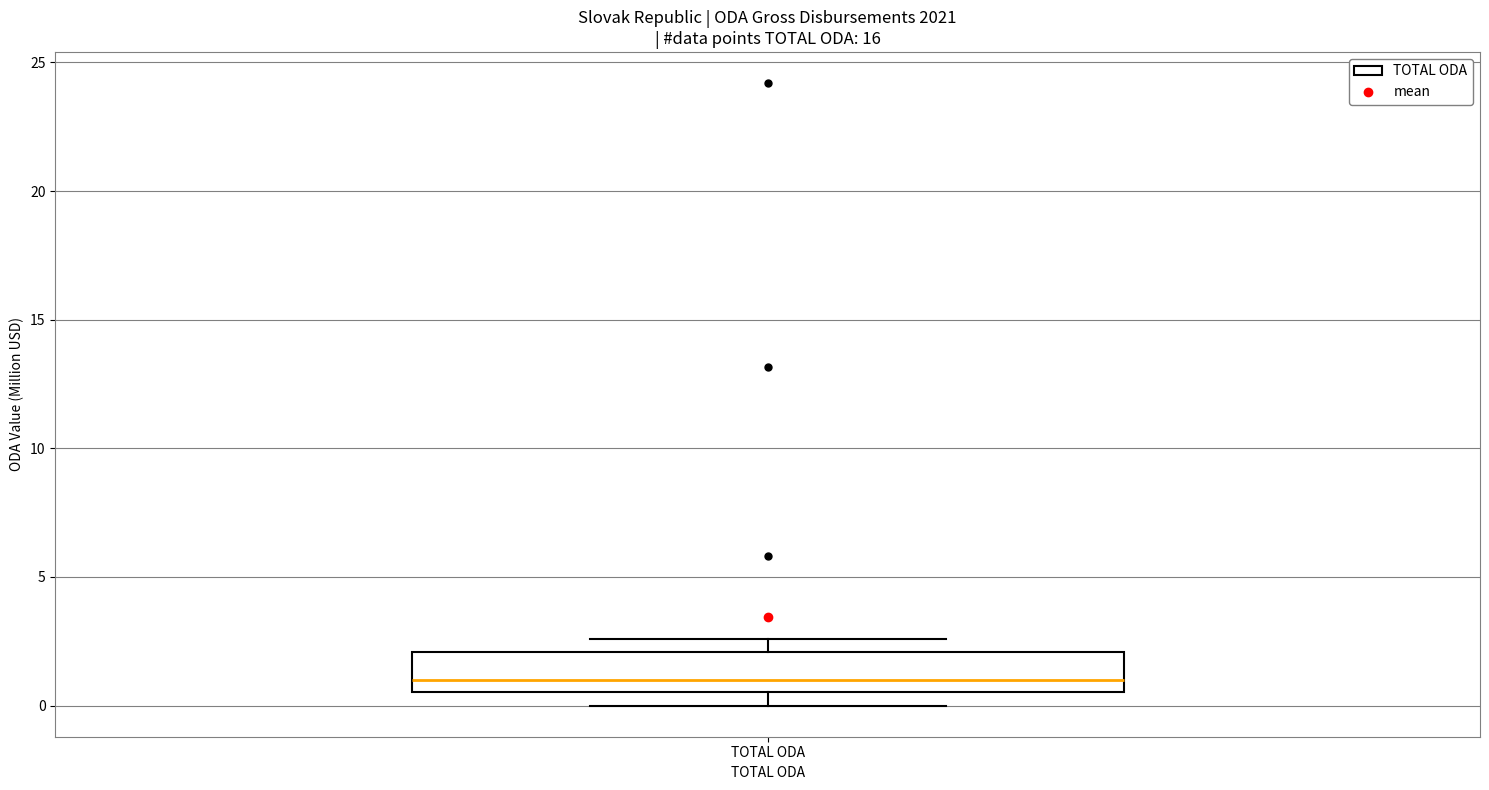

Where is the upper edge of the box for TOTAL ODA on the y-axis? The values are not printed on the chart, so give them approximately, as read against the axis.

2.0